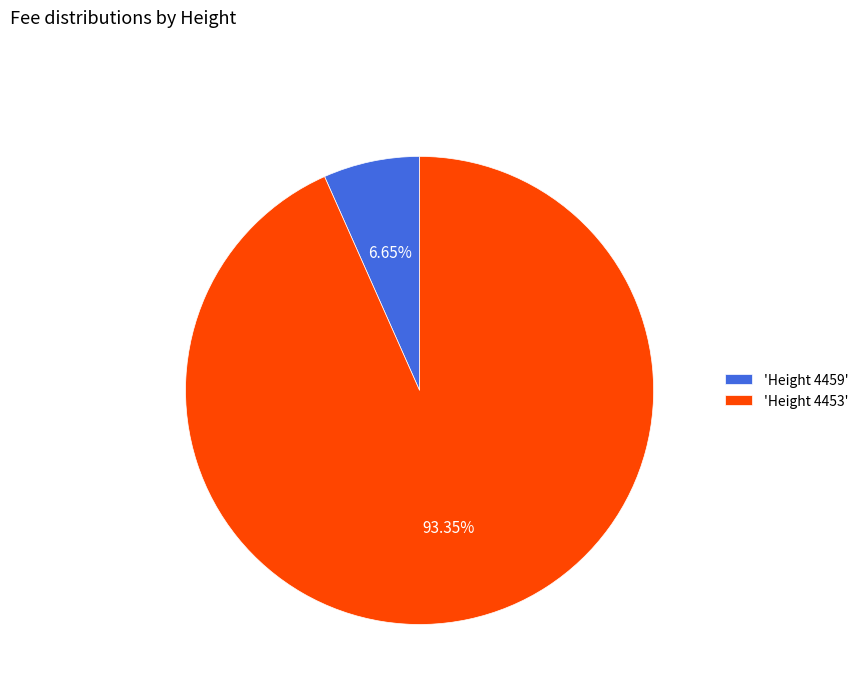

Is 'Height 4453' the majority of the pie?

Yes